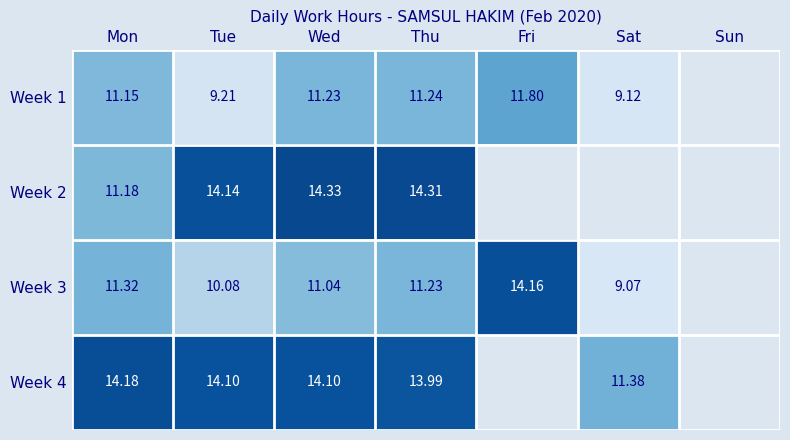

How many values in the Week 4 series exceed 13?

4